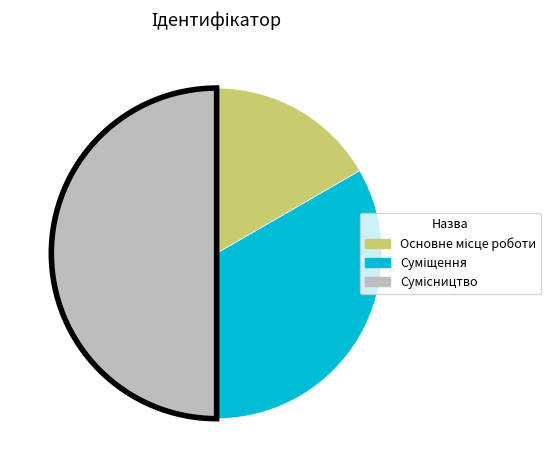

To the nearest percent, what is the combined percentage of Основне місце роботи and Суміщення?

50%